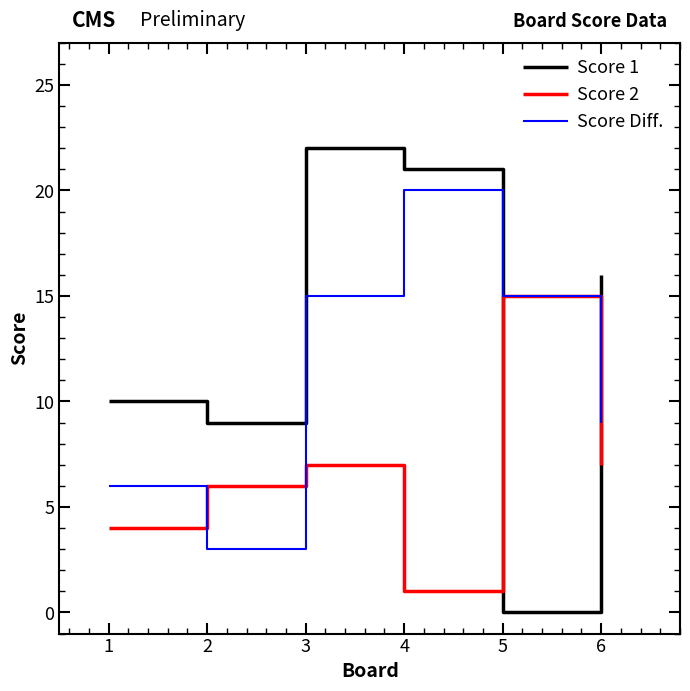

Reading left to right, transcribe all the data shown in this chart.

Score 1: 10	9	22	21	0	16
Score 2: 4	6	7	1	15	7
Score Diff.: 6	3	15	20	15	9